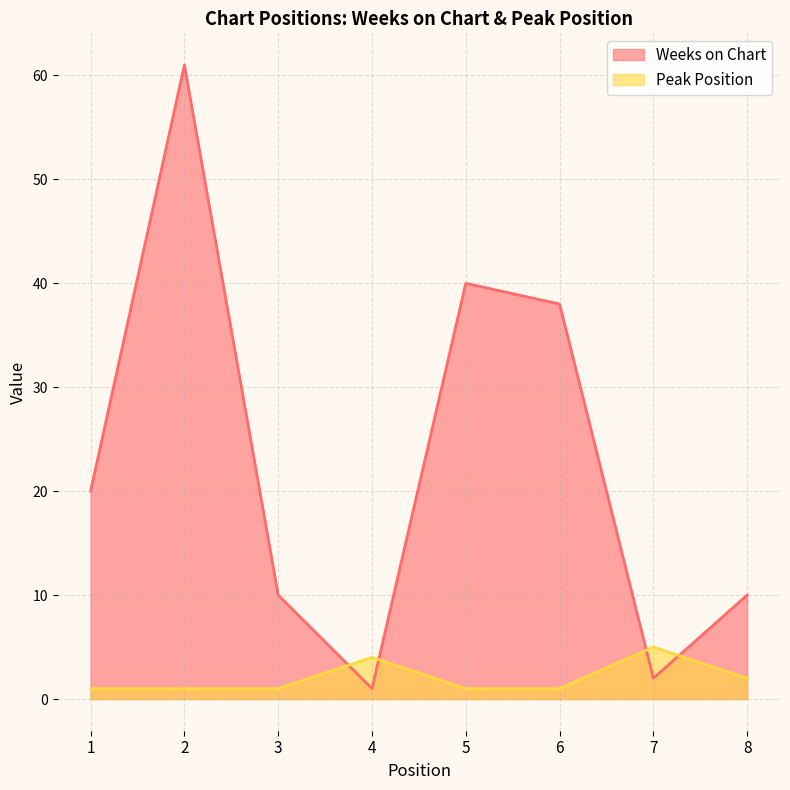

True or false: Peak Position has more than 1 points higher than both neighbors.

True